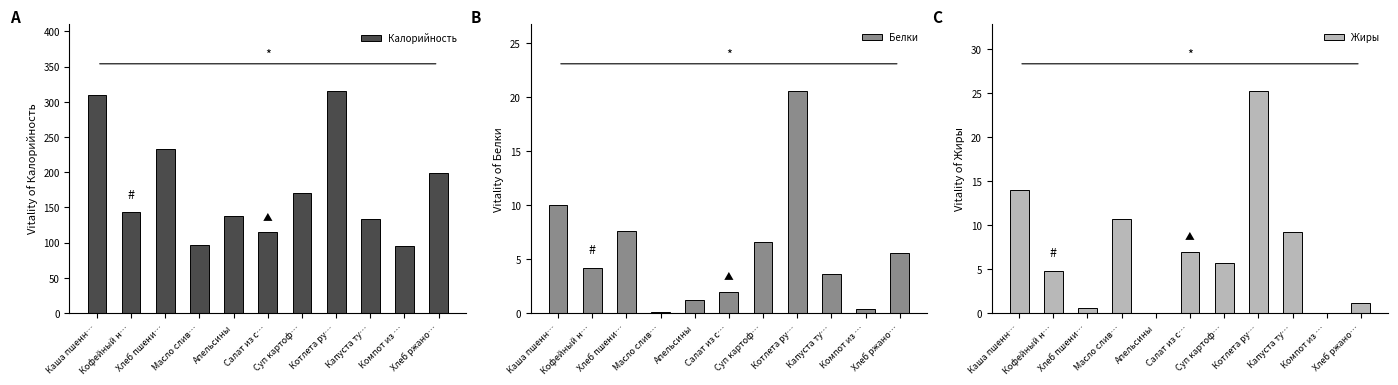

What is the difference between the Белки values at Масло слив… and Салат из с…?

1.9